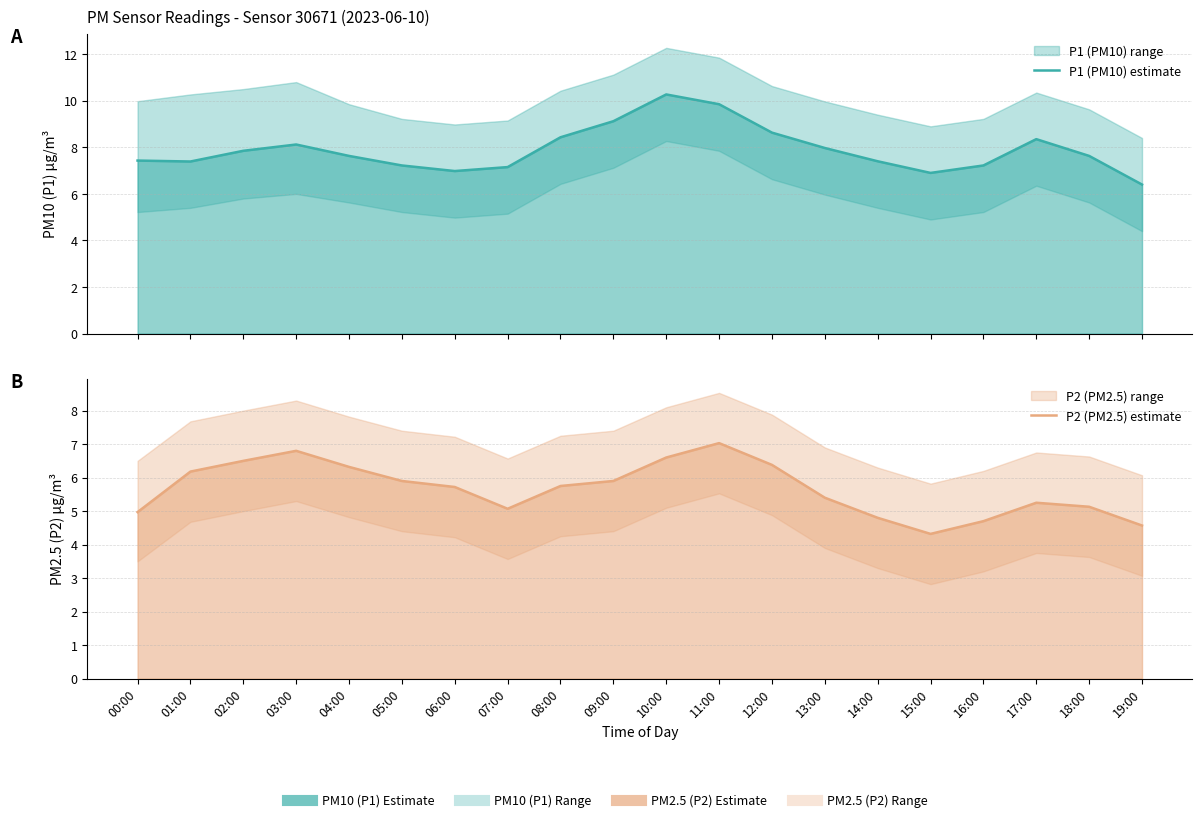

What position from the right is 14:00?

6